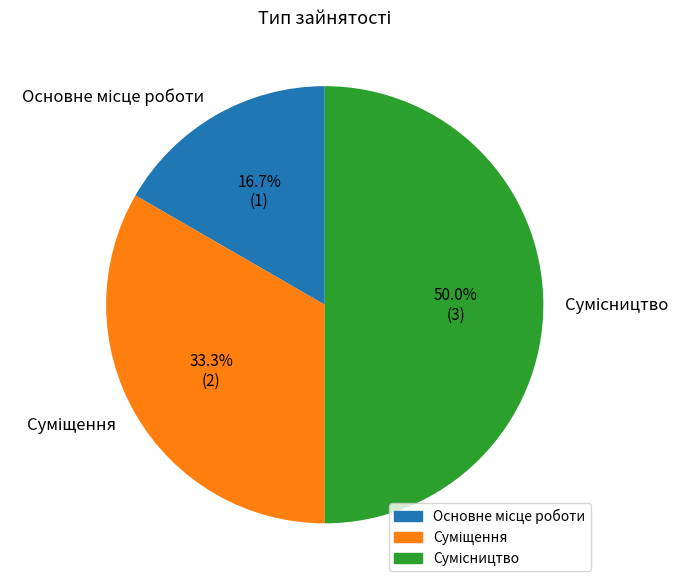

Is it true that Основне місце роботи is 5% of the pie?

False